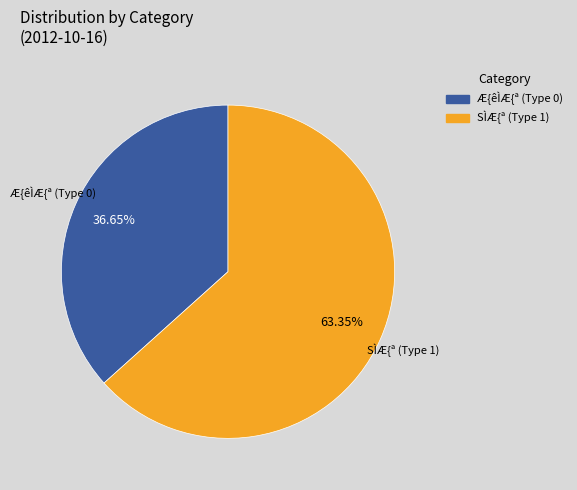

Rank the categories by value from highest to lowest.

SÌÆ{ª (Type 1), Æ{êÌÆ{ª (Type 0)